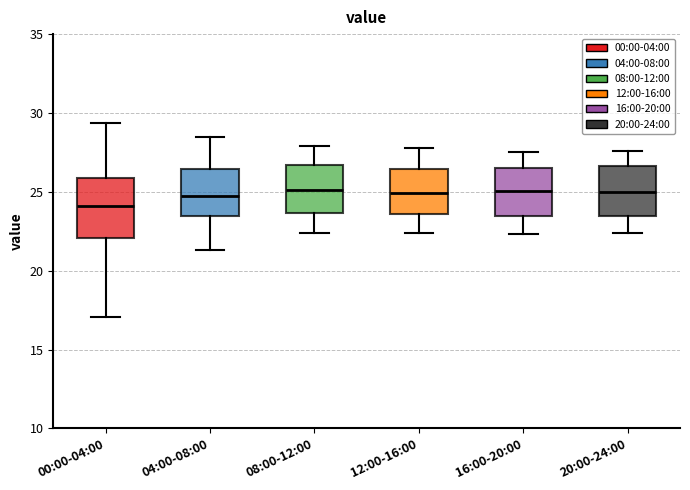

Where does the upper whisker of the box for 00:00-04:00 end on the y-axis? The values are not printed on the chart, so give them approximately, as read against the axis.

29.5